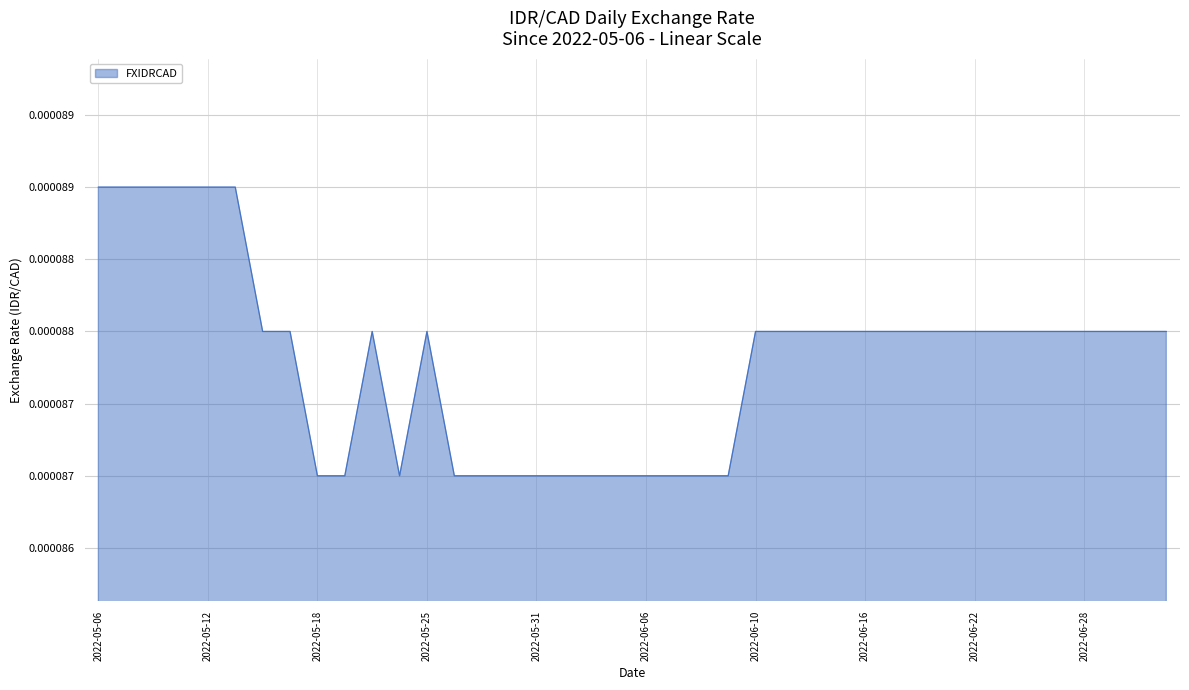

How many points are higher than both their immediate neighbors (excluding endpoints)?

2